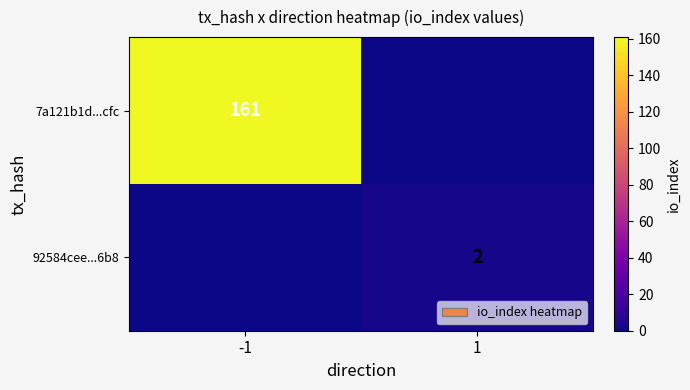

Between -1 and 1, which is larger?

-1